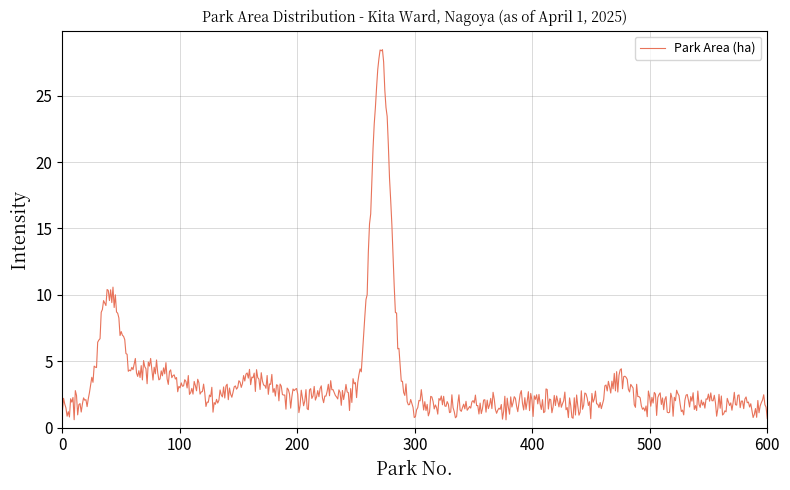

What is the maximum value shown in the chart?

28.5